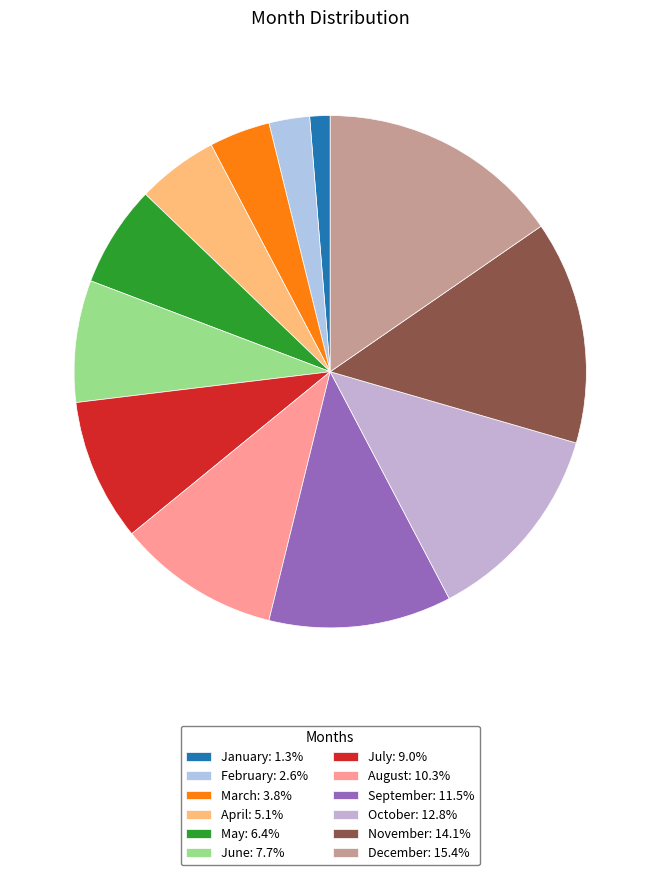

How many segments does this pie chart have?

12